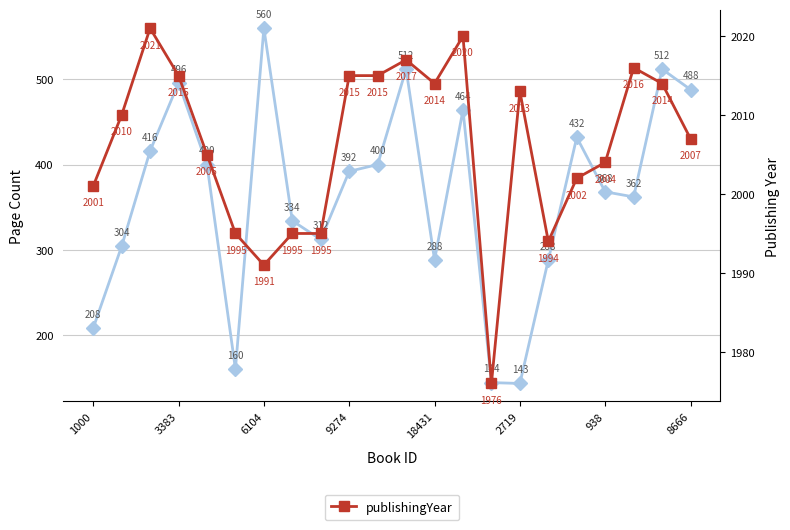

How many interior local peaks does the publishingYear series have?

5